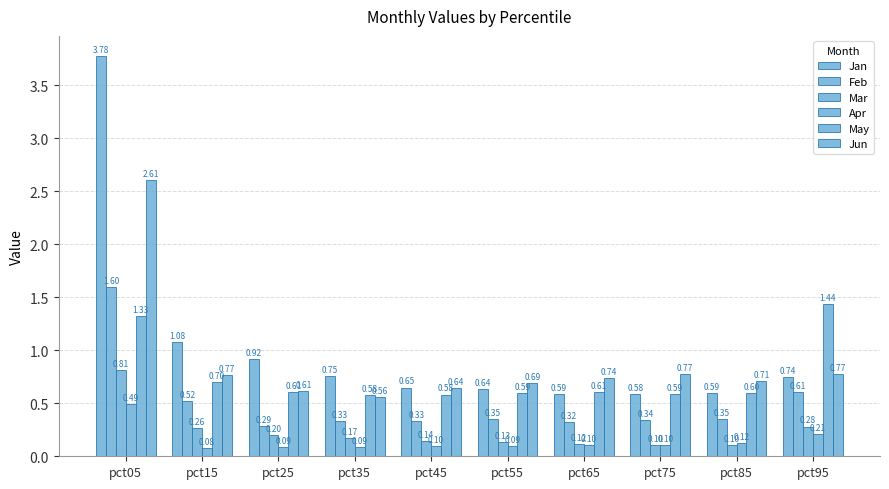

Reading left to right, transcribe all the data shown in this chart.

Jan: pct05=3.8	pct15=1.1	pct25=0.9	pct35=0.8	pct45=0.6	pct55=0.6	pct65=0.6	pct75=0.6	pct85=0.6	pct95=0.7
Feb: pct05=1.6	pct15=0.5	pct25=0.3	pct35=0.3	pct45=0.3	pct55=0.4	pct65=0.3	pct75=0.3	pct85=0.4	pct95=0.6
Mar: pct05=0.8	pct15=0.3	pct25=0.2	pct35=0.2	pct45=0.1	pct55=0.1	pct65=0.1	pct75=0.1	pct85=0.1	pct95=0.3
Apr: pct05=0.5	pct15=0.1	pct25=0.1	pct35=0.1	pct45=0.1	pct55=0.1	pct65=0.1	pct75=0.1	pct85=0.1	pct95=0.2
May: pct05=1.3	pct15=0.7	pct25=0.6	pct35=0.6	pct45=0.6	pct55=0.6	pct65=0.6	pct75=0.6	pct85=0.6	pct95=1.4
Jun: pct05=2.6	pct15=0.8	pct25=0.6	pct35=0.6	pct45=0.6	pct55=0.7	pct65=0.7	pct75=0.8	pct85=0.7	pct95=0.8